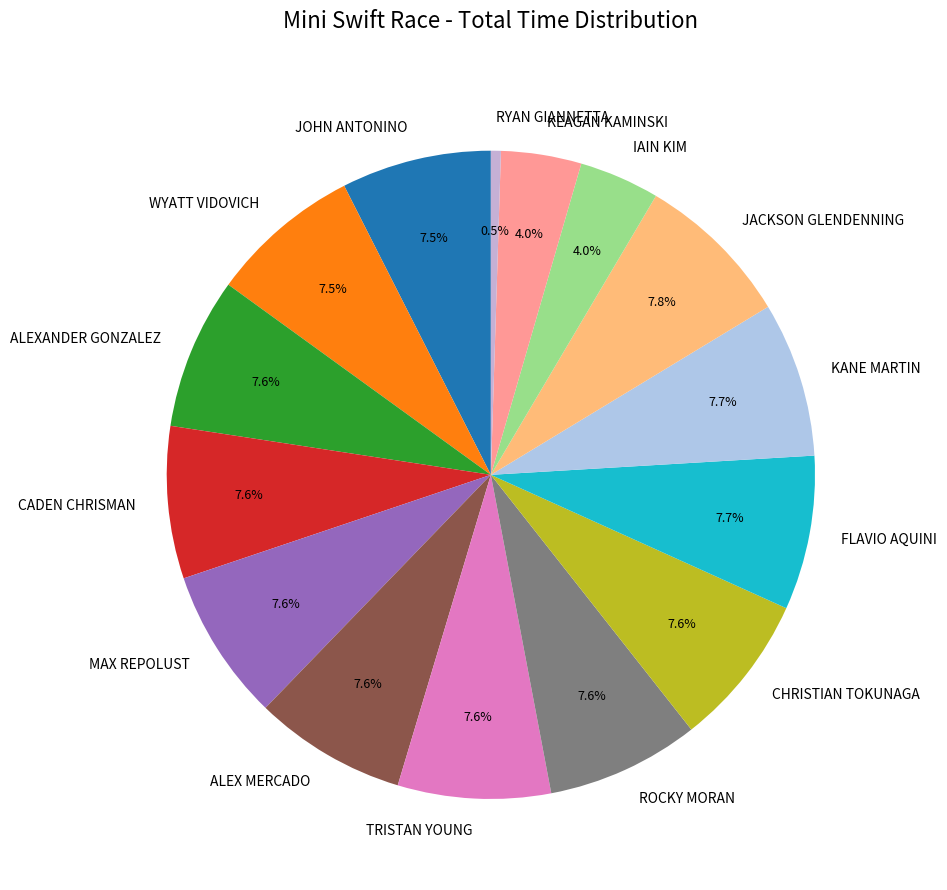

Does any single category account for the majority?

No